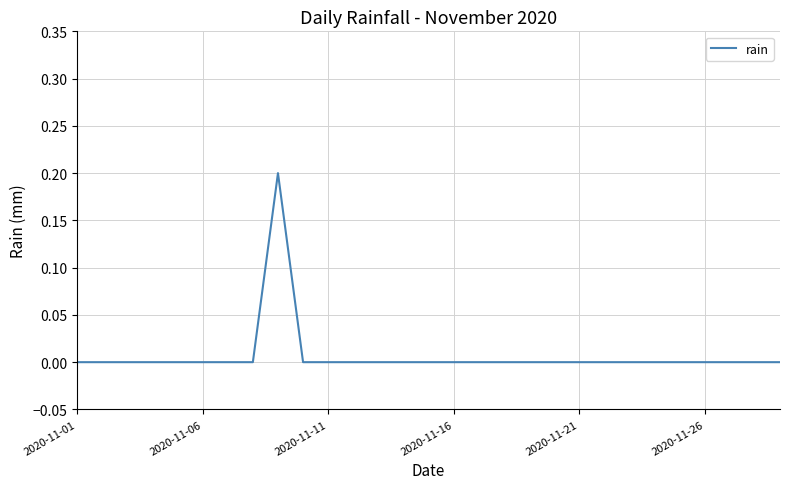

How many lines are shown in the chart?

1